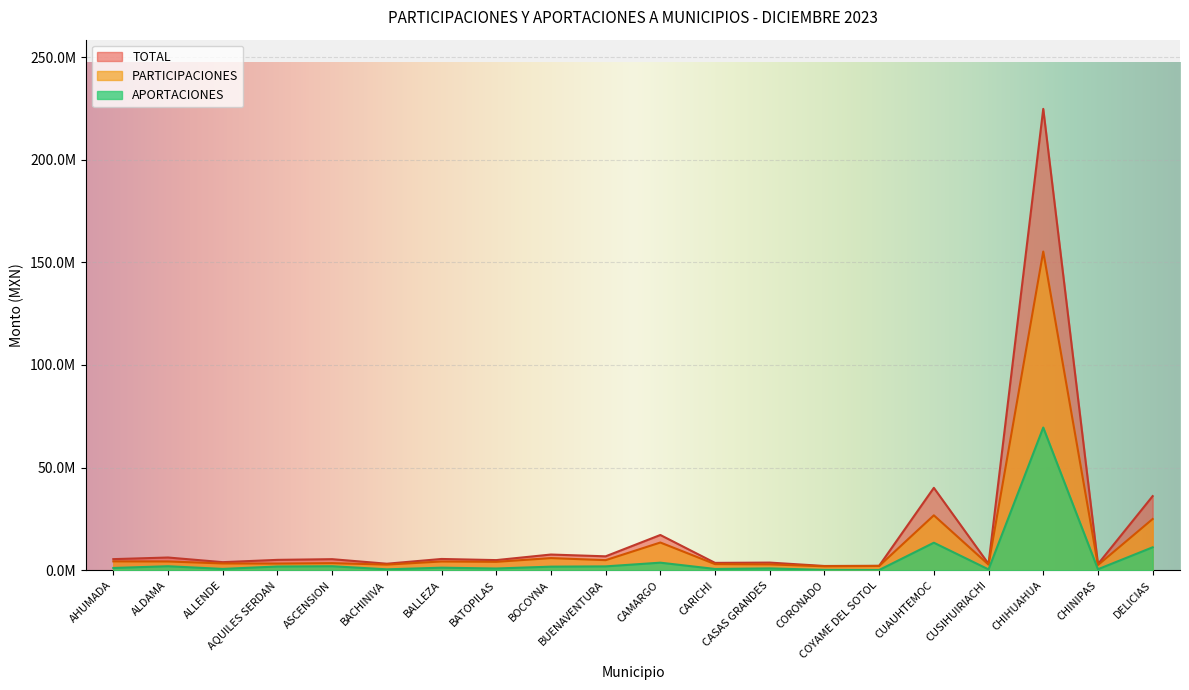

What is the label of the 14th point from the right?

BALLEZA